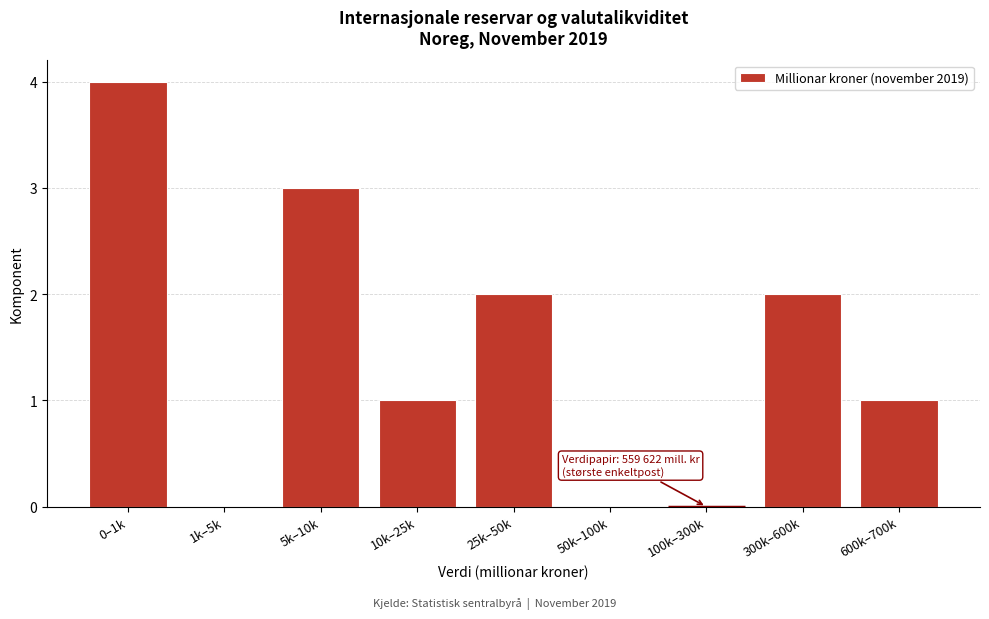

Reading left to right, extract all data points from this chart.

0–1k=4	1k–5k=0	5k–10k=3	10k–25k=1	25k–50k=2	50k–100k=0	100k–300k=0	300k–600k=2	600k–700k=1